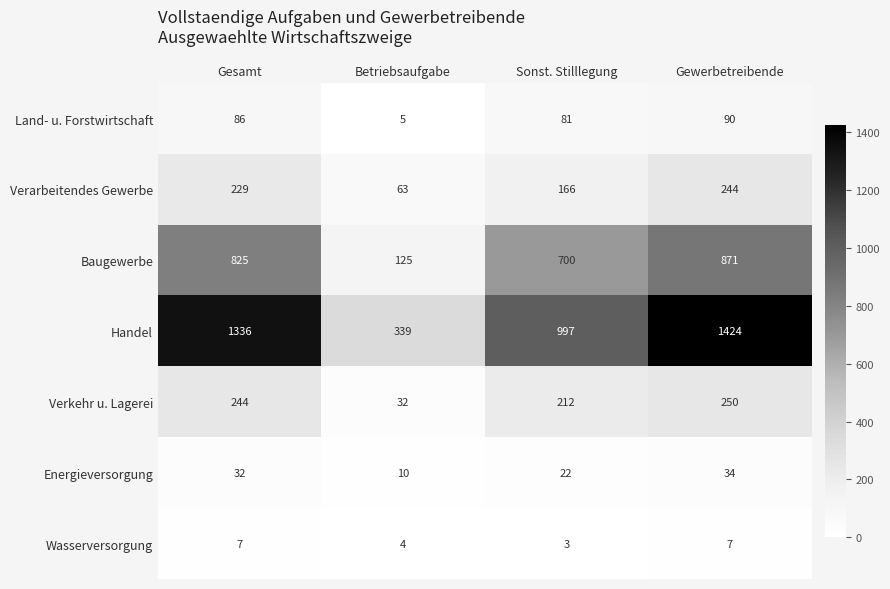

Reading left to right, list all the values displayed in this chart.

Land- u. Forstwirtschaft: Gesamt=86	Betriebsaufgabe=5	Sonst. Stilllegung=81	Gewerbetreibende=90
Verarbeitendes Gewerbe: Gesamt=229	Betriebsaufgabe=63	Sonst. Stilllegung=166	Gewerbetreibende=244
Baugewerbe: Gesamt=825	Betriebsaufgabe=125	Sonst. Stilllegung=700	Gewerbetreibende=871
Handel: Gesamt=1336	Betriebsaufgabe=339	Sonst. Stilllegung=997	Gewerbetreibende=1424
Verkehr u. Lagerei: Gesamt=244	Betriebsaufgabe=32	Sonst. Stilllegung=212	Gewerbetreibende=250
Energieversorgung: Gesamt=32	Betriebsaufgabe=10	Sonst. Stilllegung=22	Gewerbetreibende=34
Wasserversorgung: Gesamt=7	Betriebsaufgabe=4	Sonst. Stilllegung=3	Gewerbetreibende=7